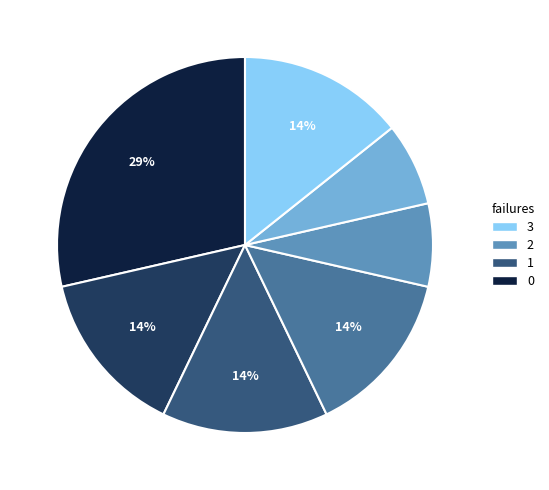

To the nearest percent, what is the average slice percentage?

14%